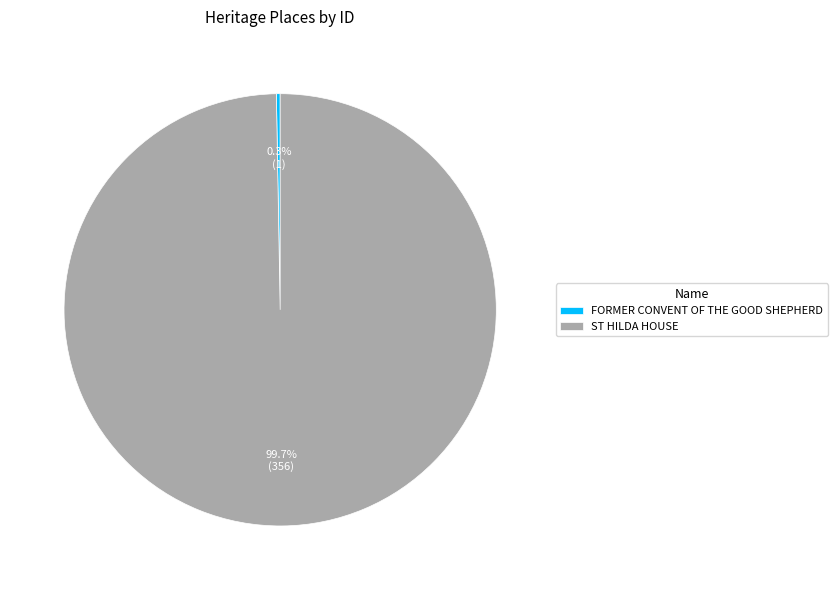

The FORMER CONVENT OF THE GOOD SHEPHERD slice represents 0% of the pie. True or false?

True